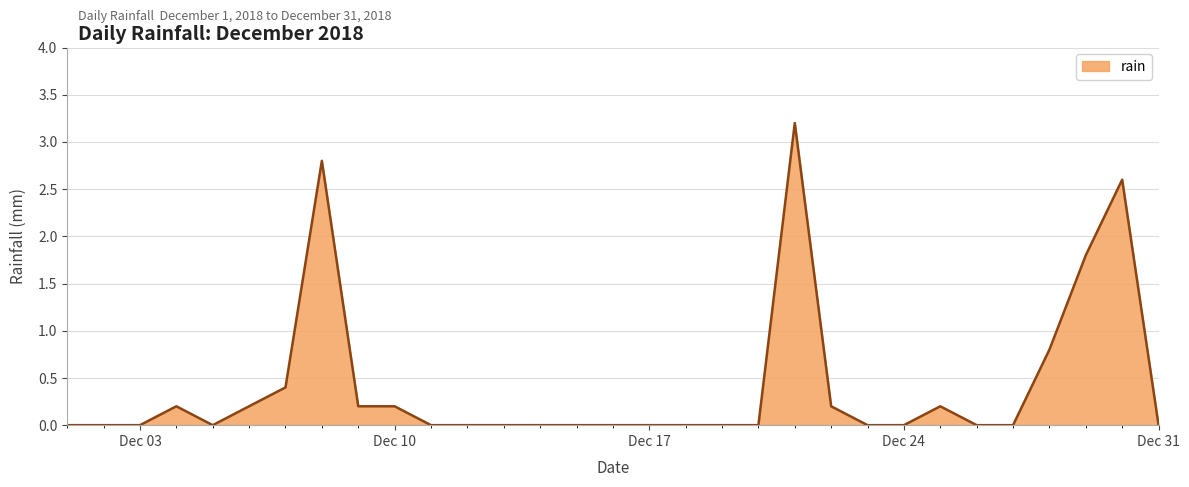

Reading left to right, extract all data points from this chart.

0.0	0.0	0.0	0.2	0.0	0.2	0.4	2.8	0.2	0.2	0.0	0.0	0.0	0.0	0.0	0.0	0.0	0.0	0.0	0.0	3.2	0.2	0.0	0.0	0.2	0.0	0.0	0.8	1.8	2.6	0.0